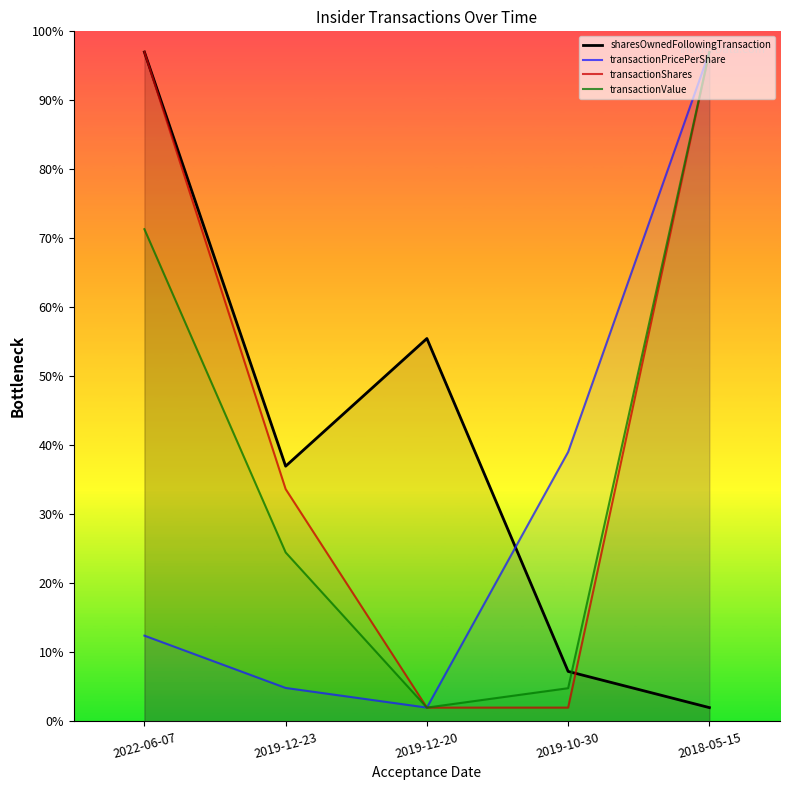

At 2022-06-07, list the series in order from largest to smallest.

sharesOwnedFollowingTransaction, transactionShares, transactionValue, transactionPricePerShare